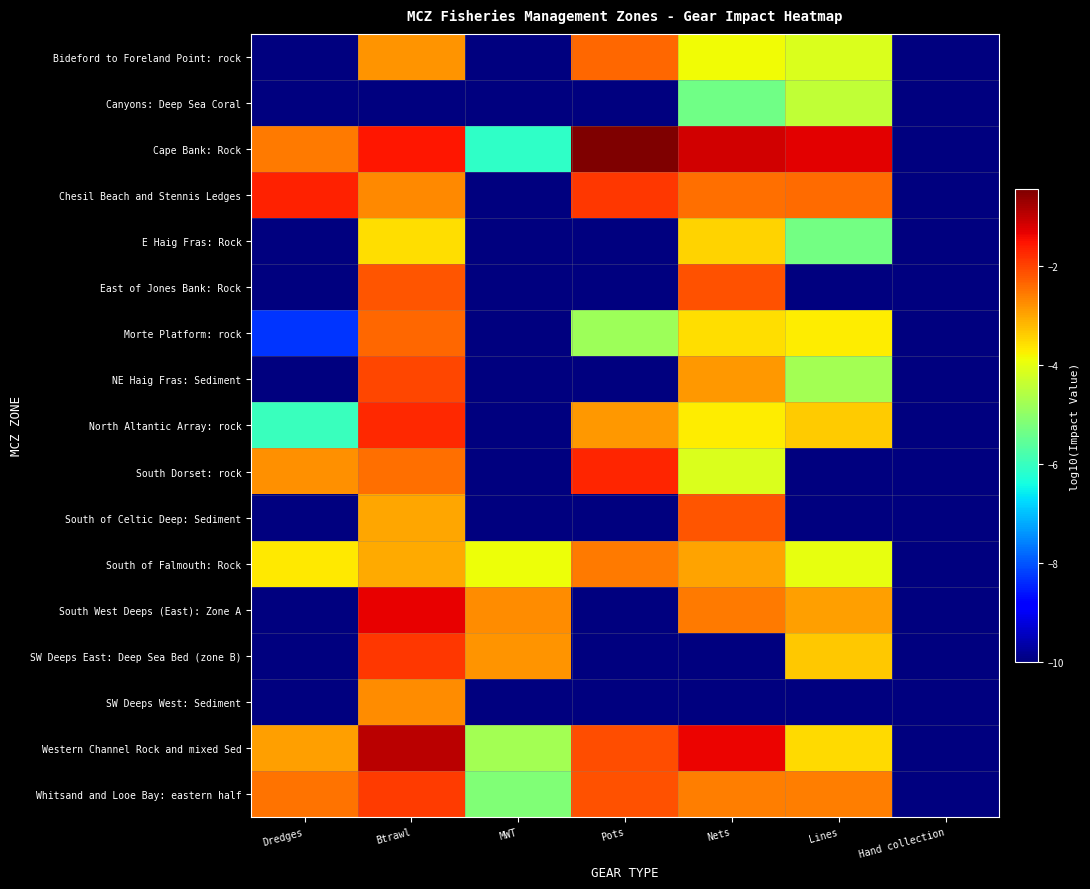

List the series in order of their peak value, highest first.

Cape Bank: Rock, Western Channel Rock and mixed Sed, South West Deeps (East): Zone A, Chesil Beach and Stennis Ledges, South Dorset: rock, North Altantic Array: rock, SW Deeps East: Deep Sea Bed (zone B), Whitsand and Looe Bay: eastern half, NE Haig Fras: Sediment, East of Jones Bank: Rock, South of Celtic Deep: Sediment, Morte Platform: rock, Bideford to Foreland Point: rock, South of Falmouth: Rock, SW Deeps West: Sediment, E Haig Fras: Rock, Canyons: Deep Sea Coral